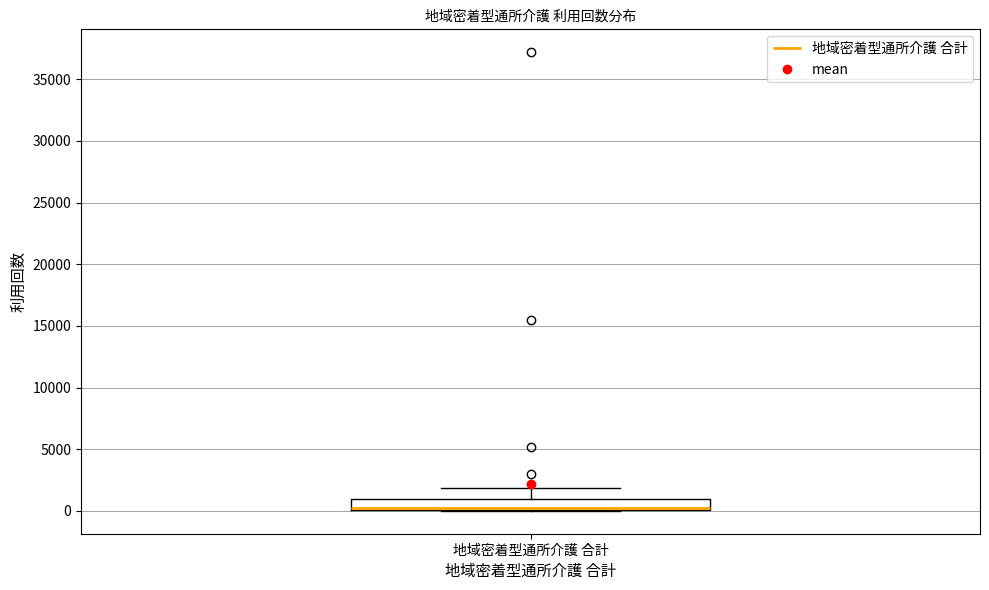

Transcribe this box plot: give where the median line is, the range the box spans, and where the two whiskers end, as read against the y-axis. The values are not printed on the chart, so give them approximately, as read against the axis.

median 0 (just above the box's lower edge), box 0 to 1000, whiskers 0 to 2000